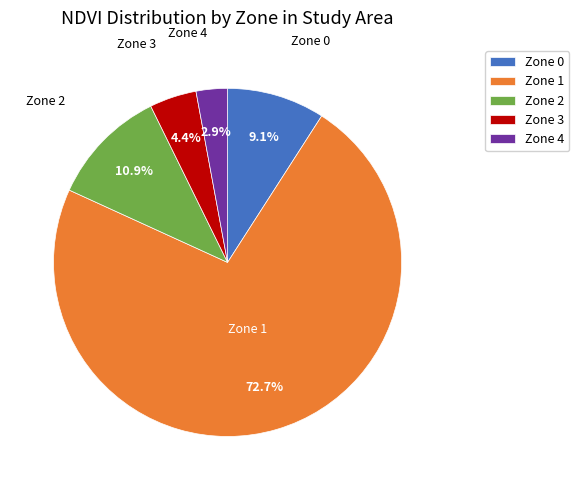

Rank the categories by value from highest to lowest.

Zone 1, Zone 2, Zone 0, Zone 3, Zone 4